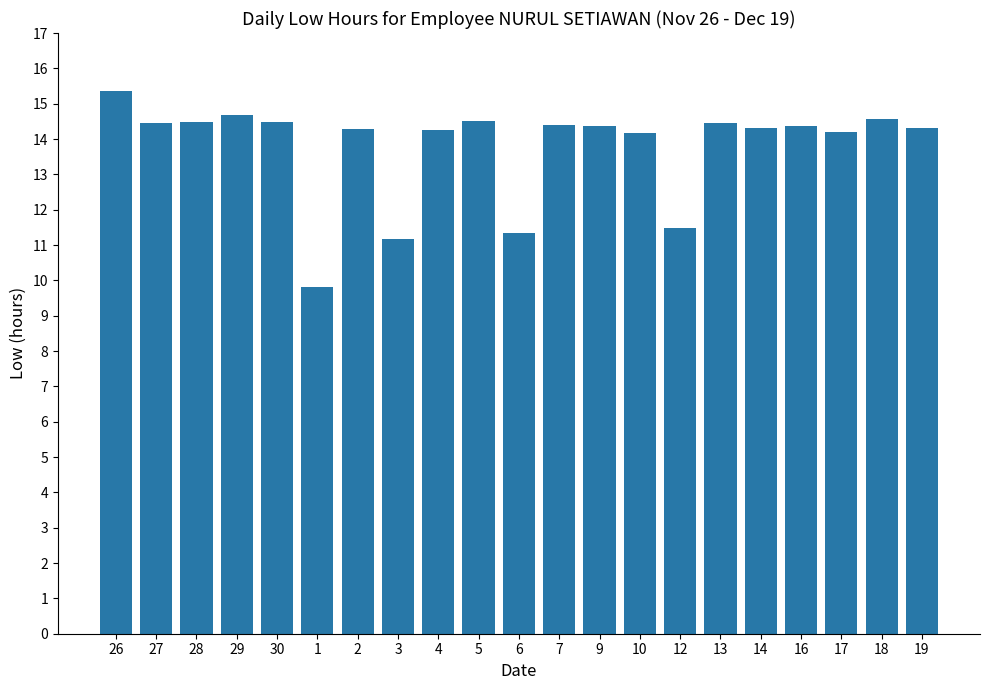

Which category has the highest value across all series?

26